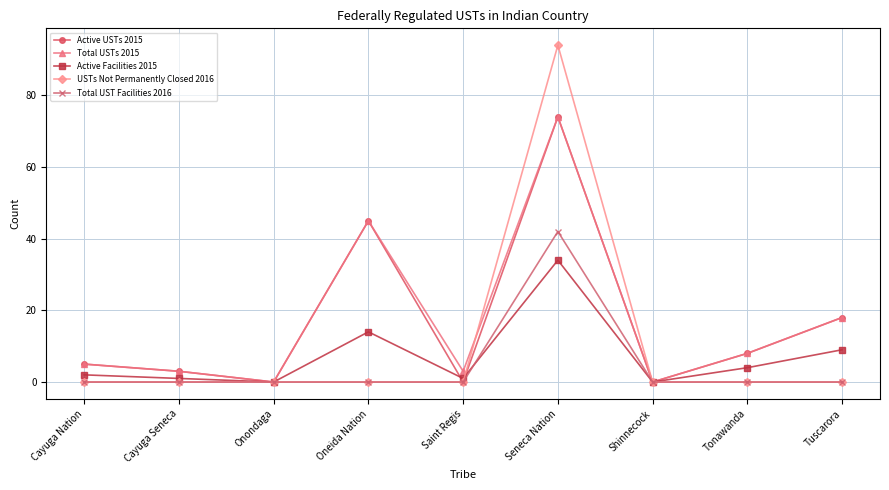

Is this an area chart (filled region under the line)?

No